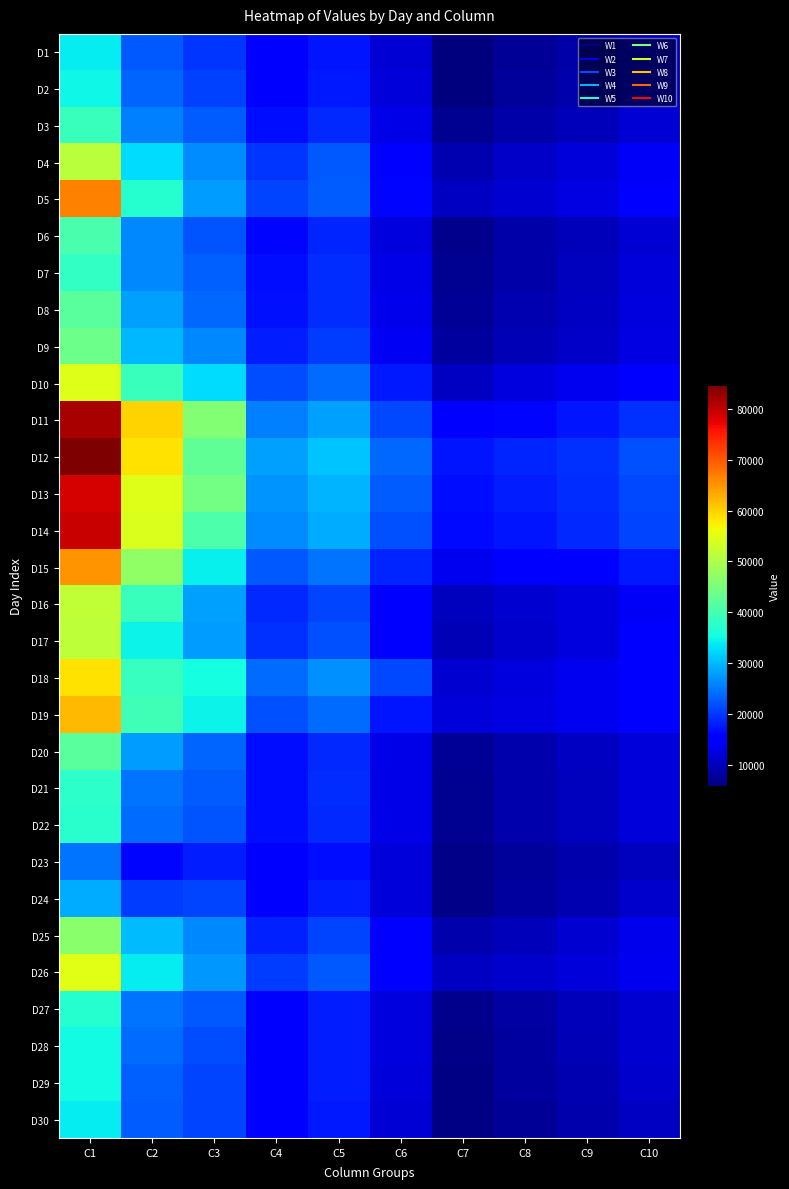

Reading left to right, transcribe all the data shown in this chart.

D1: C1=33863	C2=22489	C3=19904	C4=15080	C5=17345	C6=11646	C7=5777	C8=7531	C9=8807	C10=10559
D2: C1=34946	C2=23376	C3=20799	C4=15458	C5=17774	C6=11978	C7=6062	C8=7629	C9=8921	C10=10731
D3: C1=38811	C2=25784	C3=22947	C4=16613	C5=18933	C6=13086	C7=7013	C8=8727	C9=9985	C10=11789
D4: C1=51343	C2=32670	C3=26673	C4=19870	C5=22416	C6=15743	C7=9431	C8=10860	C9=12129	C10=14136
D5: C1=66562	C2=37070	C3=27865	C4=20886	C5=22994	C6=15973	C7=10632	C8=11494	C9=12755	C10=14763
D6: C1=40277	C2=26139	C3=22136	C4=16203	C5=18460	C6=12484	C7=6910	C8=8625	C9=9935	C10=11902
D7: C1=38407	C2=26241	C3=23250	C4=16693	C5=19124	C6=13149	C7=7043	C8=8772	C9=10100	C10=12048
D8: C1=42034	C2=28221	C3=23816	C4=16923	C5=19315	C6=13407	C7=7389	C8=9243	C9=10551	C10=12475
D9: C1=43695	C2=29939	C3=26117	C4=17789	C5=20291	C6=14074	C7=7933	C8=9541	C9=10946	C10=12849
D10: C1=54618	C2=38995	C3=32613	C4=21703	C5=24179	C6=17582	C7=10675	C8=12336	C9=13627	C10=15845
D11: C1=81740	C2=59745	C3=45886	C4=25661	C5=28187	C6=21312	C7=14942	C8=15988	C9=17341	C10=19634
D12: C1=84622	C2=58537	C3=42520	C4=28126	C5=30888	C6=23843	C7=17432	C8=18471	C9=19522	C10=21868
D13: C1=78529	C2=54493	C3=44276	C4=27052	C5=29730	C6=22868	C7=16823	C8=18070	C9=19105	C10=21217
D14: C1=79581	C2=54144	C3=40804	C4=26597	C5=29001	C6=22083	C7=16343	C8=17449	C9=18748	C10=20942
D15: C1=65141	C2=47184	C3=34414	C4=22587	C5=24629	C6=18448	C7=13489	C8=14422	C9=15546	C10=17493
D16: C1=51742	C2=38794	C3=28111	C4=18996	C5=21119	C6=15321	C7=10181	C8=11350	C9=12374	C10=14306
D17: C1=51372	C2=34462	C3=27930	C4=19483	C5=21956	C6=15843	C7=9525	C8=11028	C9=12406	C10=14441
D18: C1=58540	C2=38547	C3=35505	C4=24006	C5=26907	C6=21464	C7=11556	C8=12500	C9=13559	C10=15588
D19: C1=62085	C2=39408	C3=34595	C4=21926	C5=24074	C6=17341	C7=12027	C8=12800	C9=13766	C10=15535
D20: C1=41832	C2=27732	C3=23589	C4=16767	C5=19009	C6=12978	C7=7452	C8=9133	C9=10516	C10=12211
D21: C1=37587	C2=24647	C3=22737	C4=16767	C5=19083	C6=13131	C7=7199	C8=8898	C9=10264	C10=12017
D22: C1=37307	C2=24167	C3=22400	C4=16607	C5=18915	C6=13133	C7=7265	C8=8872	C9=10238	C10=12064
D23: C1=24722	C2=15955	C3=18034	C4=14942	C5=16794	C6=12019	C7=6608	C8=7821	C9=8884	C10=10285
D24: C1=28883	C2=20316	C3=21131	C4=15633	C5=17830	C6=12182	C7=6497	C8=8029	C9=9371	C10=11088
D25: C1=46434	C2=30377	C3=26132	C4=18338	C5=20899	C6=14864	C7=8977	C8=10024	C9=11375	C10=13197
D26: C1=54782	C2=34099	C3=27609	C4=20314	C5=22458	C6=15401	C7=10430	C8=11160	C9=12172	C10=13767
D27: C1=37051	C2=24765	C3=22512	C4=15710	C5=17936	C6=12316	C7=6784	C8=8453	C9=9844	C10=11489
D28: C1=35209	C2=23980	C3=21655	C4=15778	C5=18086	C6=12377	C7=6644	C8=8215	C9=9585	C10=11440
D29: C1=35041	C2=23222	C3=21053	C4=15688	C5=17927	C6=12064	C7=6353	C8=8023	C9=9360	C10=11020
D30: C1=34096	C2=22943	C3=21065	C4=15246	C5=17591	C6=11872	C7=6105	C8=7569	C9=8882	C10=10632